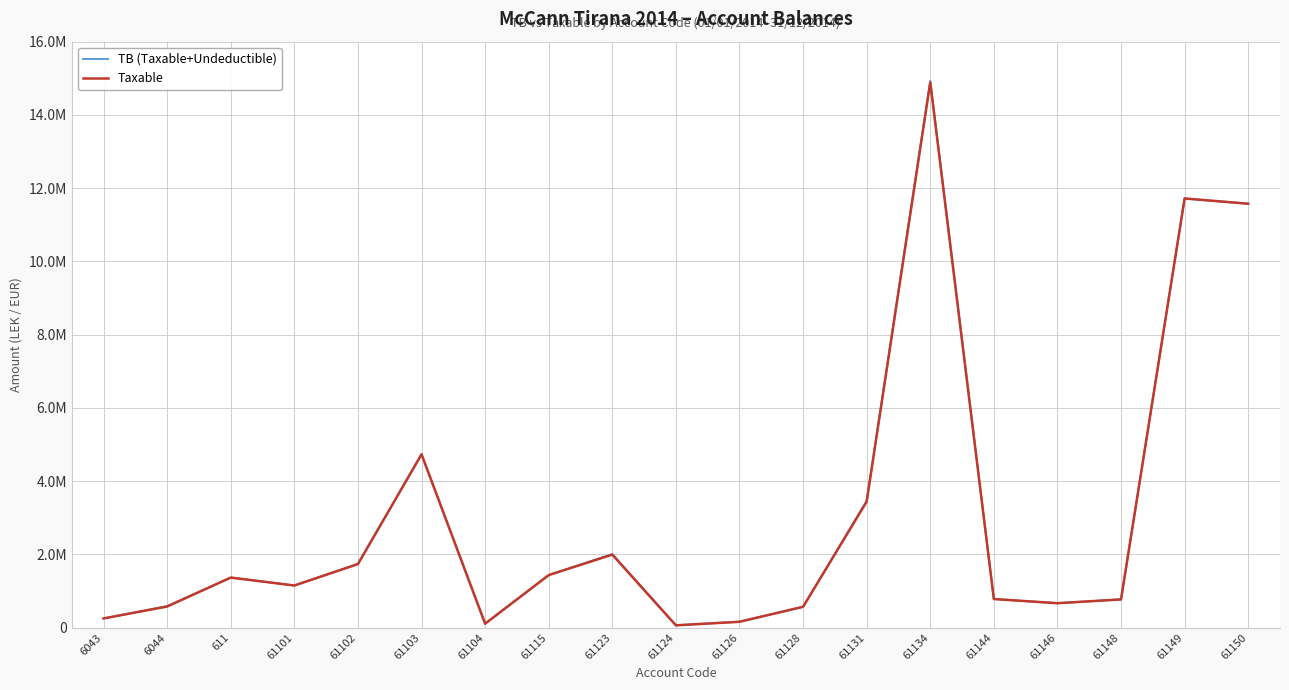

Does the chart display data point markers on the line(s)?

No